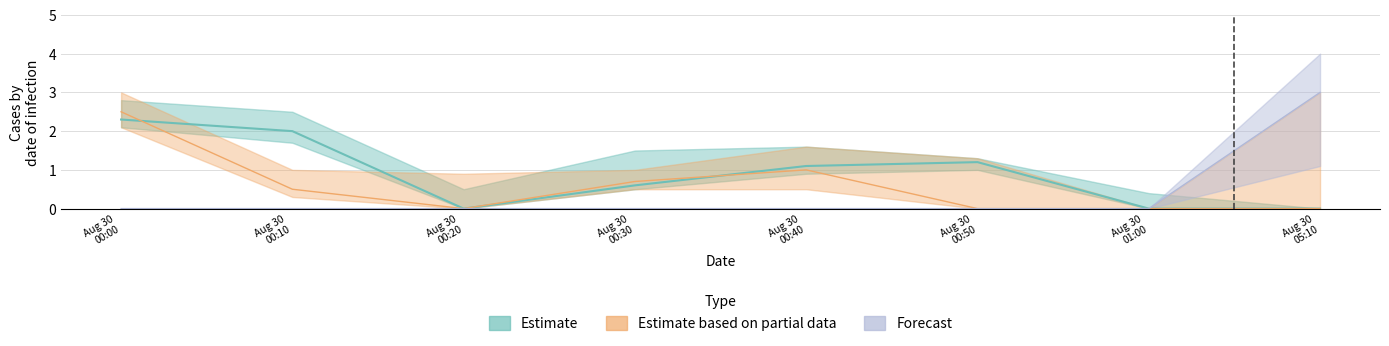

Count the number of data series in this chart.

3